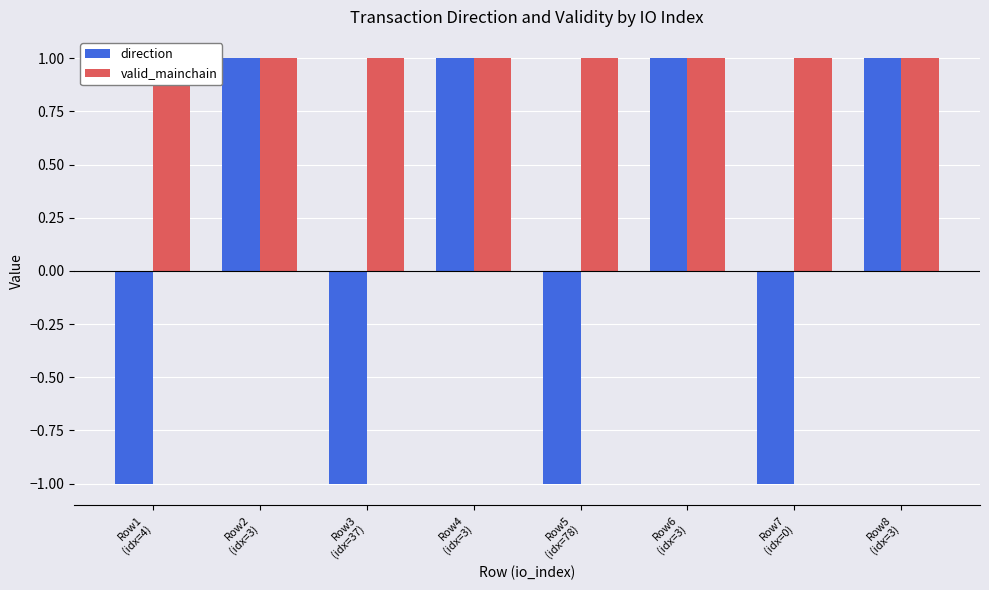

How many bars are there in total?

16